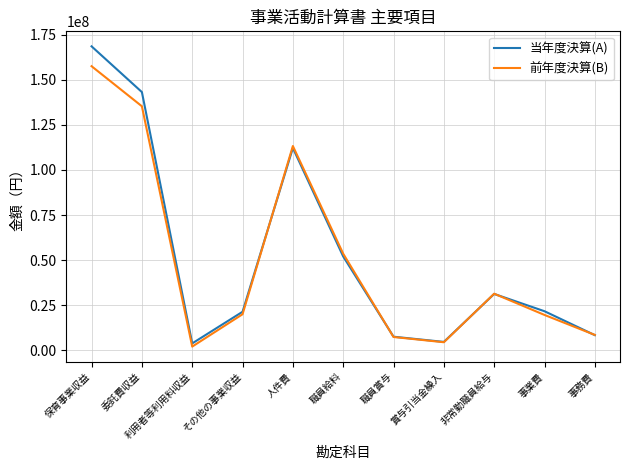

True or false: 当年度決算(A) has more than 2 interior local peaks.

False